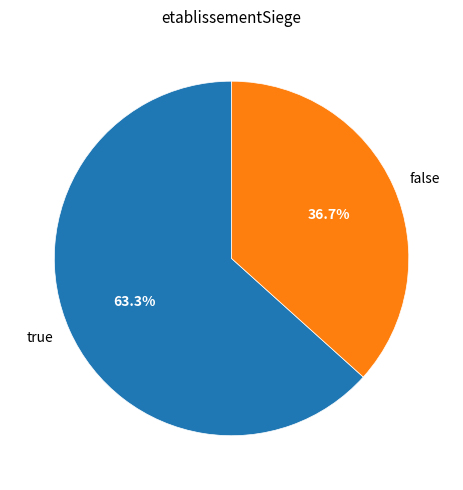

How many segments does this pie chart have?

2